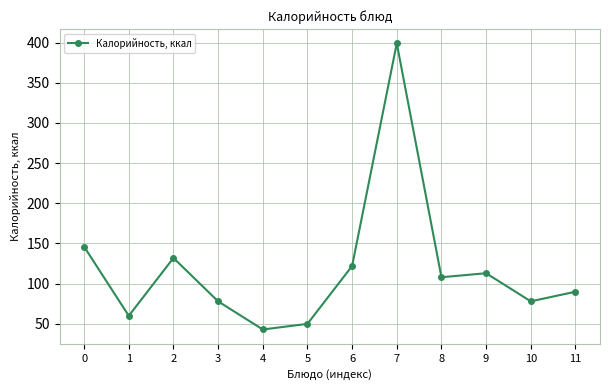

Where is the first local minimum?

1